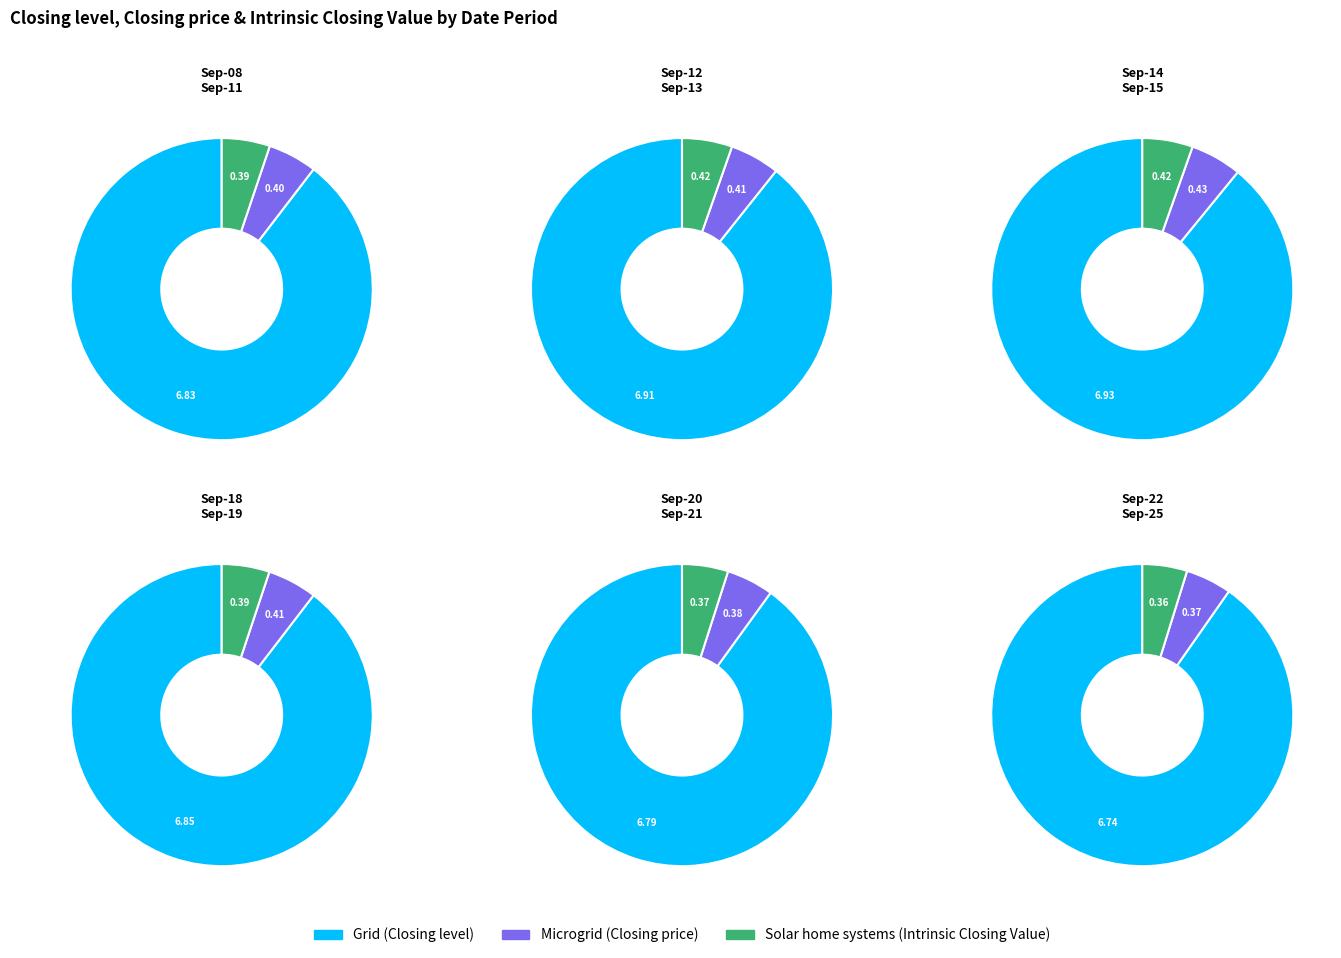

True or false: 2023-09-15 accounts for 9% of the total.

True